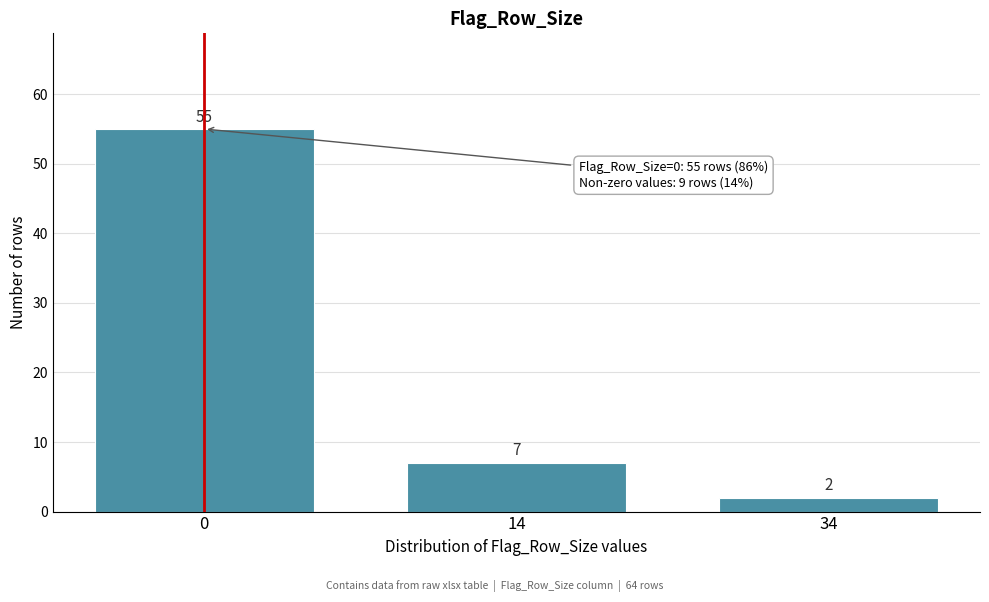

Reading left to right, transcribe all the data shown in this chart.

0=55	14=7	34=2